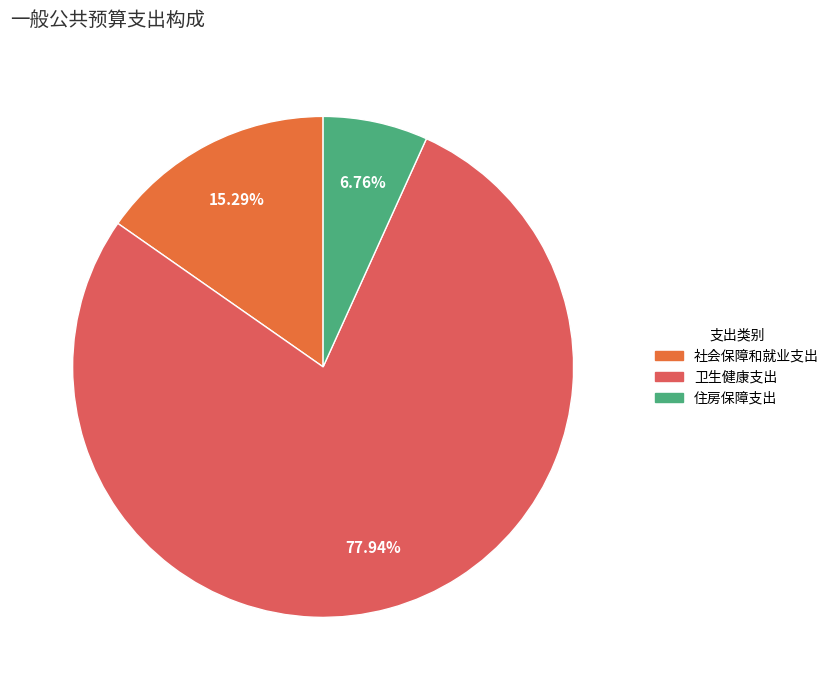

What percentage is the 卫生健康支出 slice, to the nearest percent?

78%